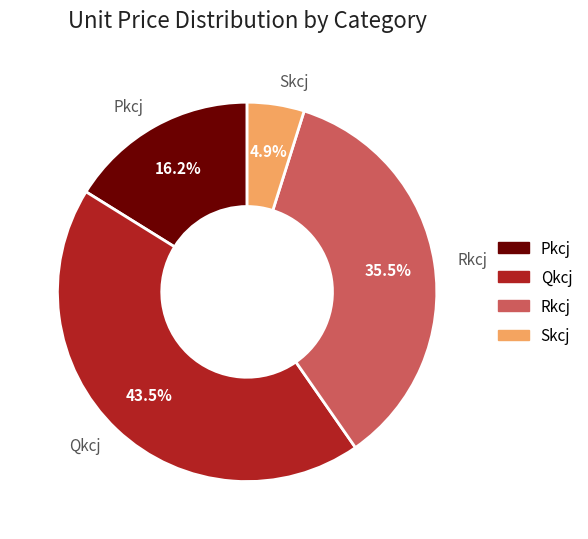

Does Pkcj account for over 50% of the chart?

No